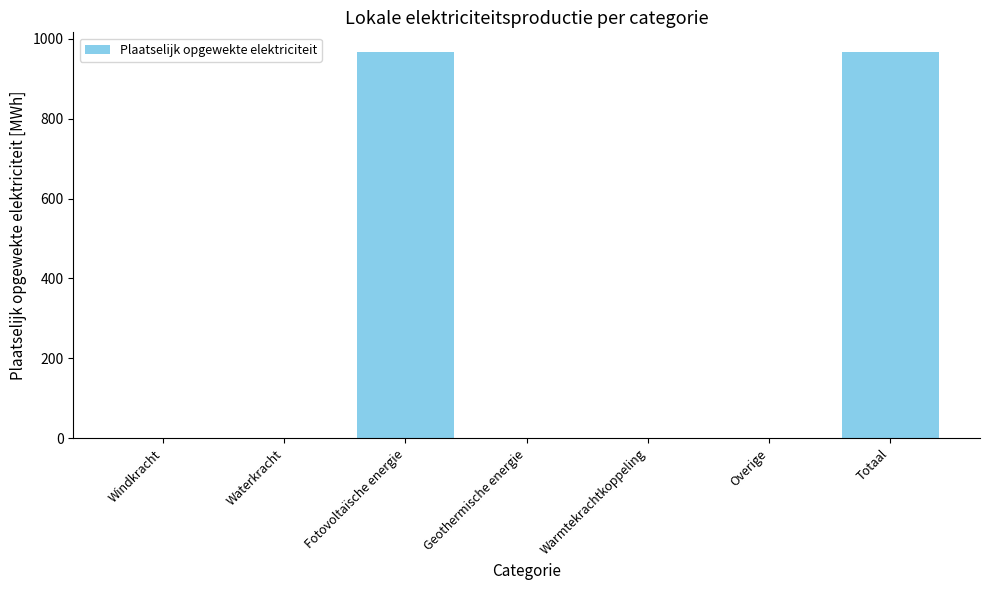

Reading left to right, what are all the values shown in this chart?

Windkracht=0.0	Waterkracht=0.0	Fotovoltaïsche energie=967.6	Geothermische energie=0.0	Warmtekrachtkoppeling=0.0	Overige=0.0	Totaal=967.6